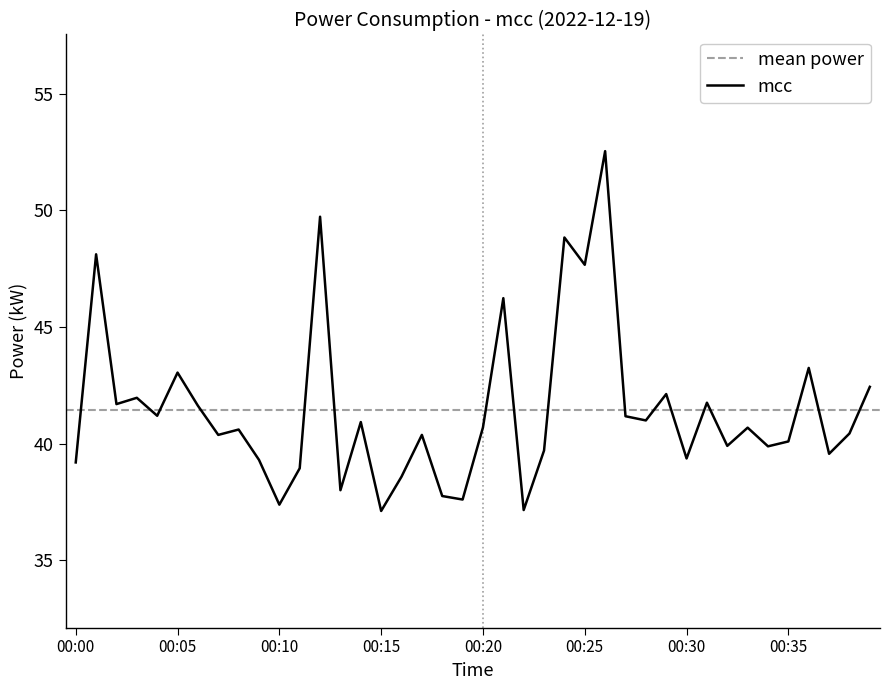

The chart shows a value of 39.0 at 00:11. True or false?

True